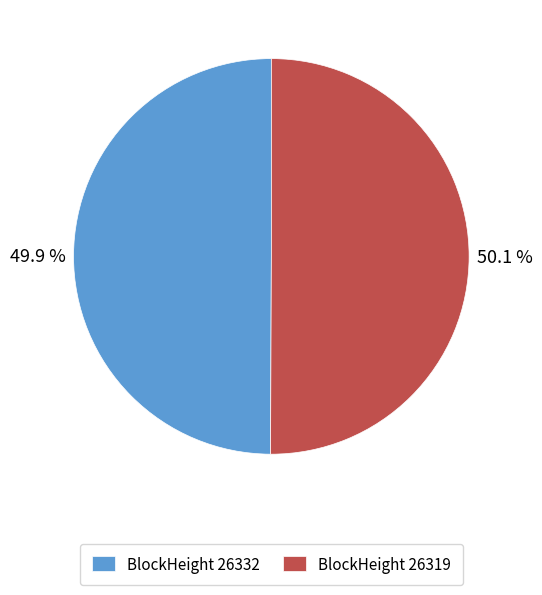

Is there any slice that represents more than half of the pie?

Yes